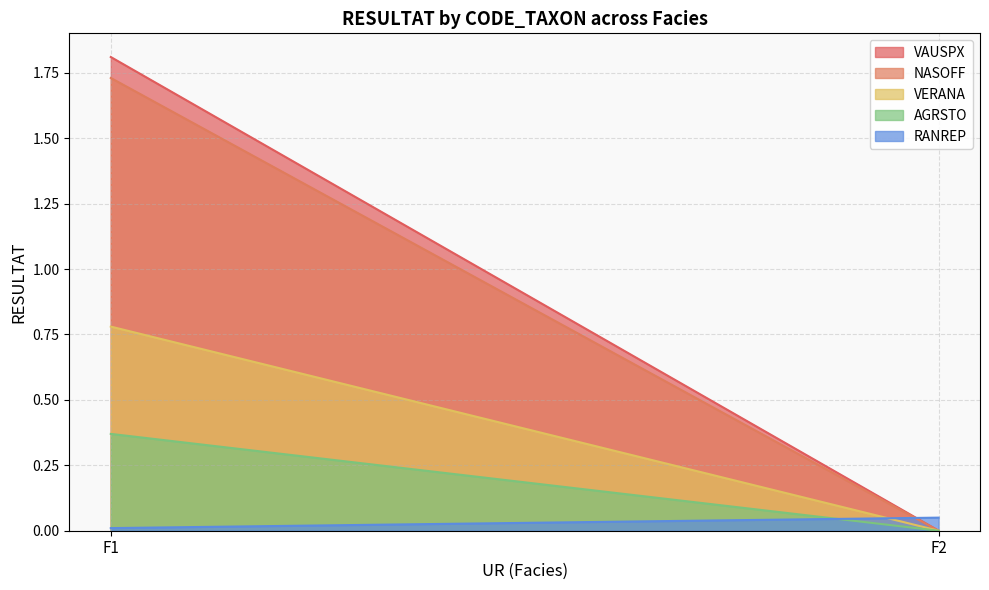

Which category has the highest value in the AGRSTO series?

F1